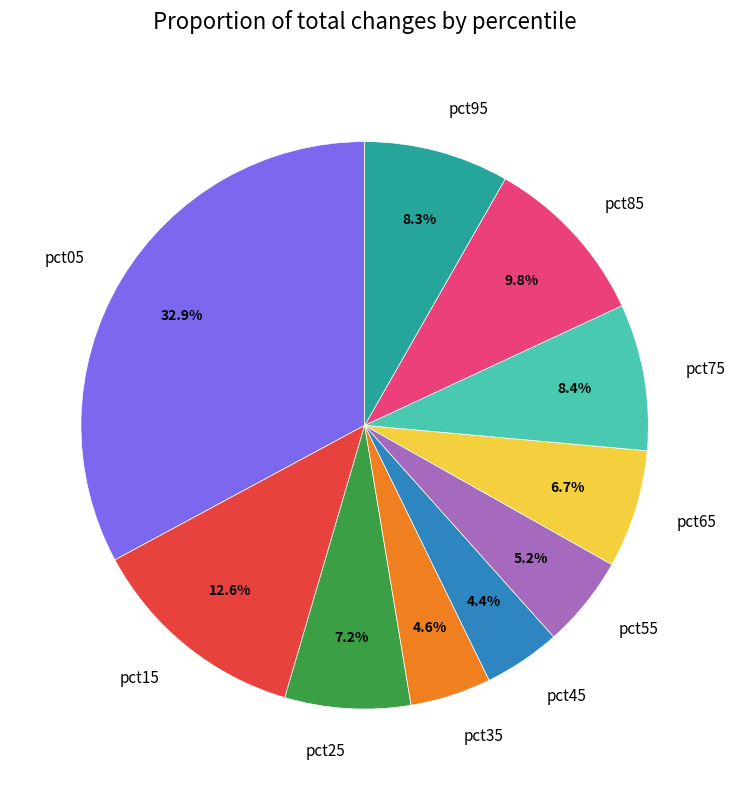

To the nearest percent, what is the combined percentage of pct45 and pct85?

14%